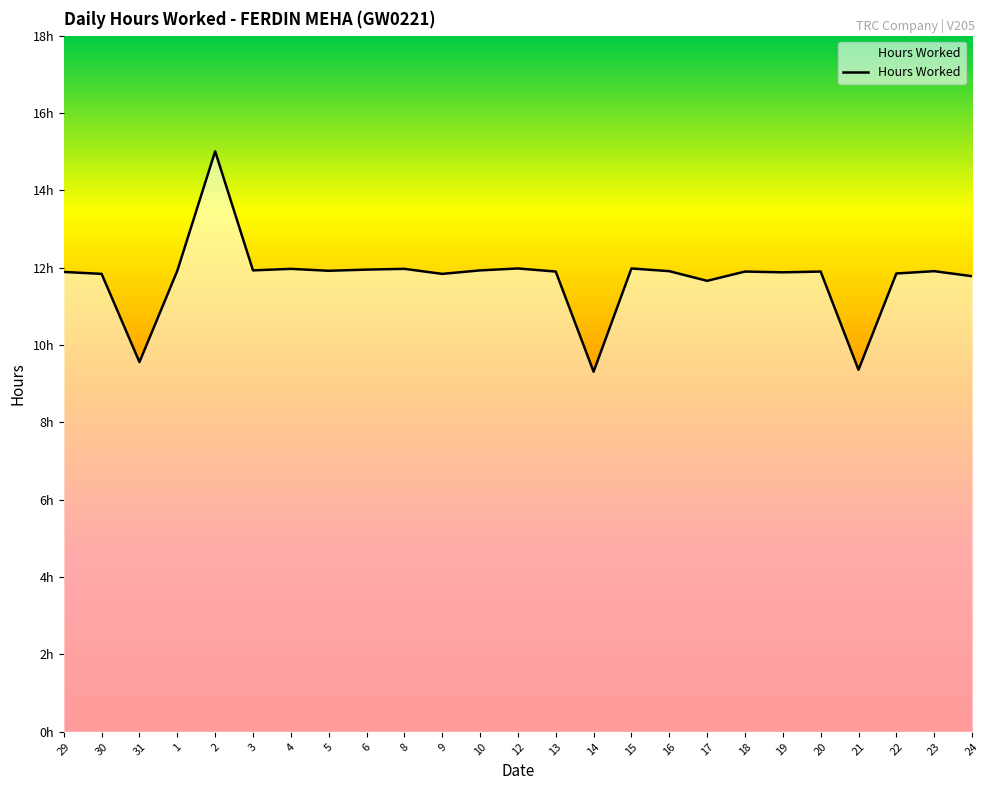

How many points are lower than both their immediate neighbors (excluding endpoints)?

8